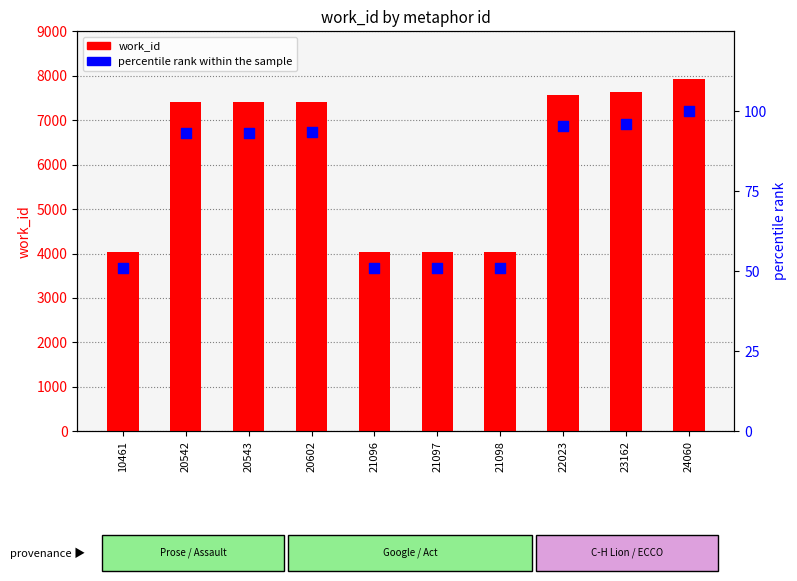

Which series has the largest total across all categories?

work_id